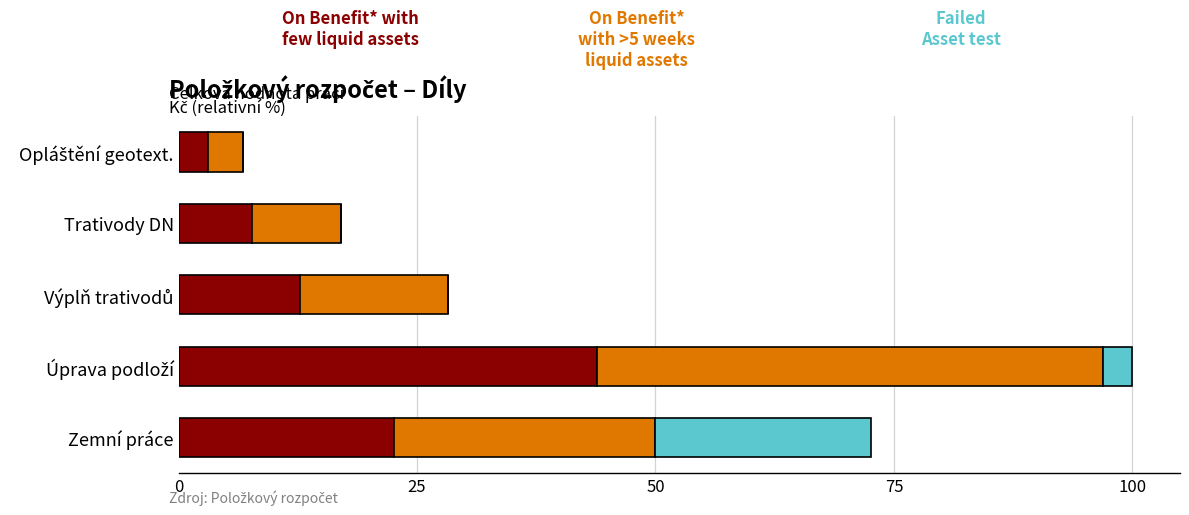

What is the total value across all series at Zemní práce?

72.6